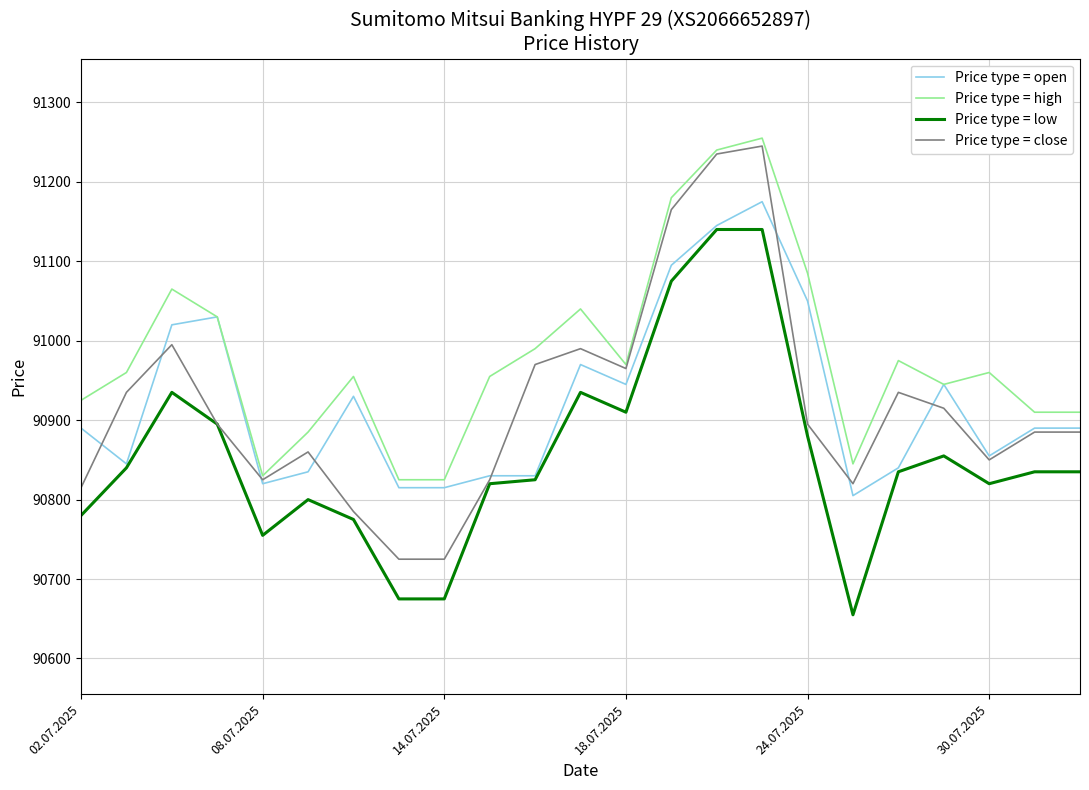

Which series has the largest total across all categories?

Price type = high